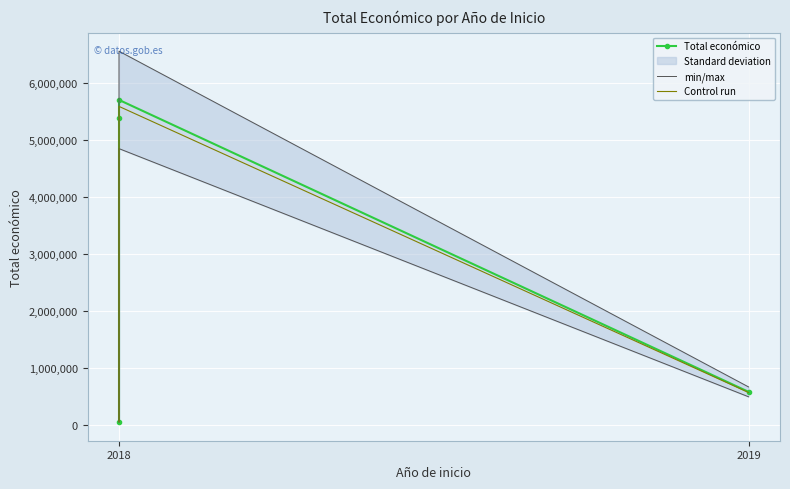

True or false: Total económico has more than 0 points higher than both neighbors.

True